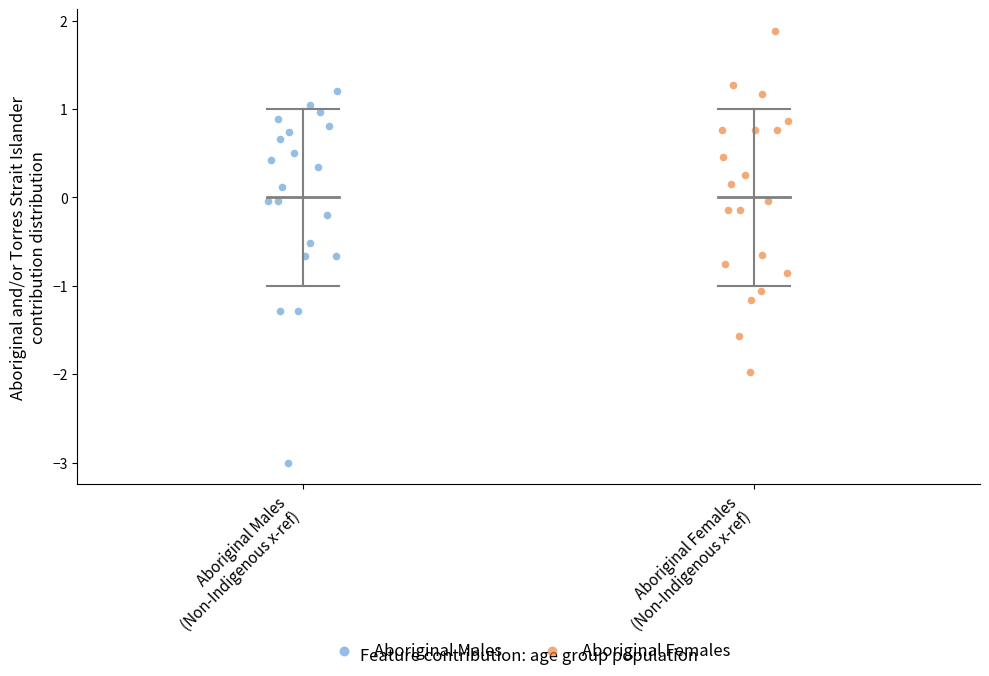

Which series has the largest Y range (max minus min)?

Aboriginal Males